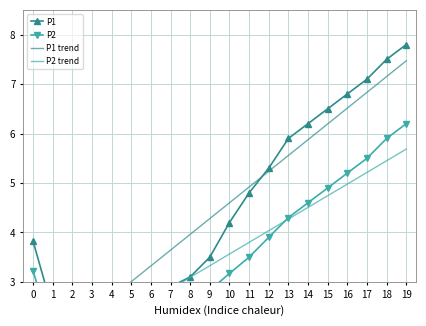

Between 5 and 10, which series saw the biggest shift?

P1